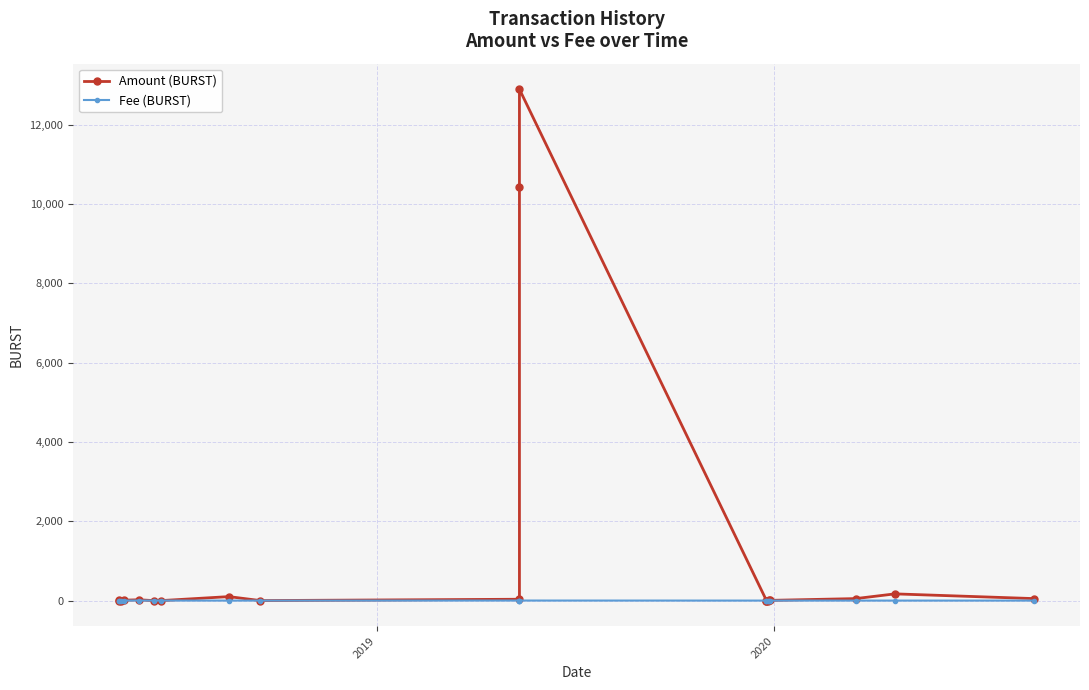

Which series ends up on top after the final intersection of Fee (BURST) and Amount (BURST)?

Amount (BURST)